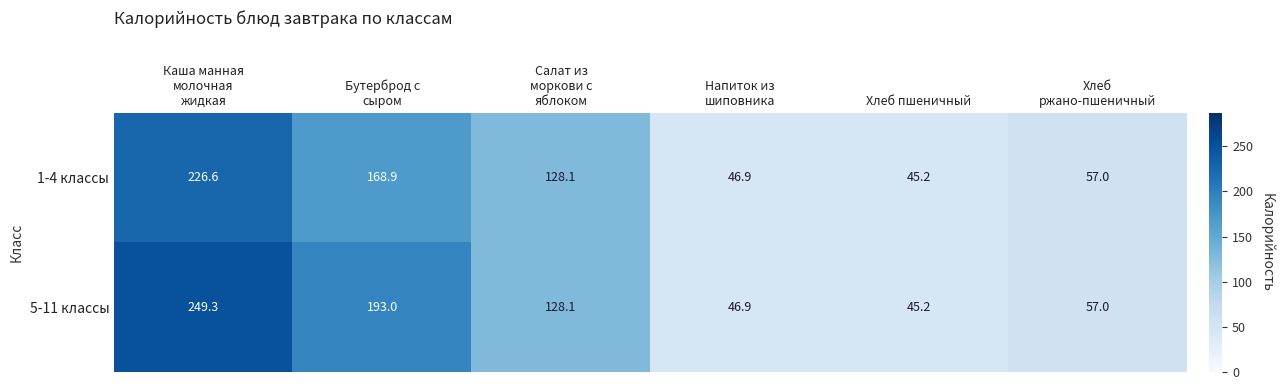

Between Бутерброд с
сыром and Напиток из
шиповника, which series saw the biggest shift?

5-11 классы